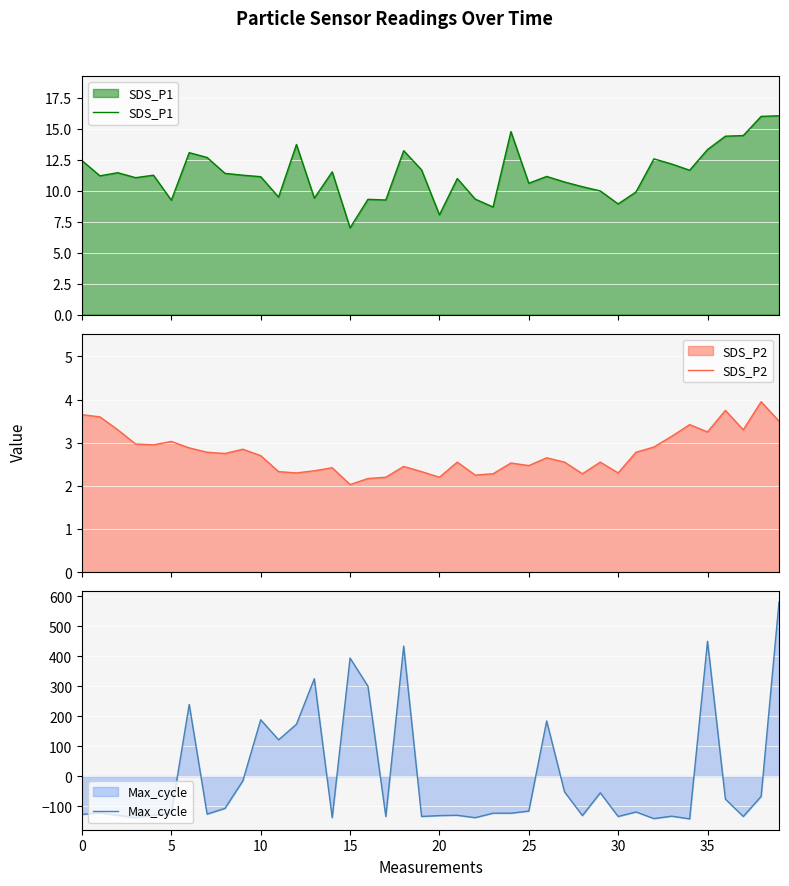

What is the value of the SDS_P2 point at the 14th from the left?

2.4